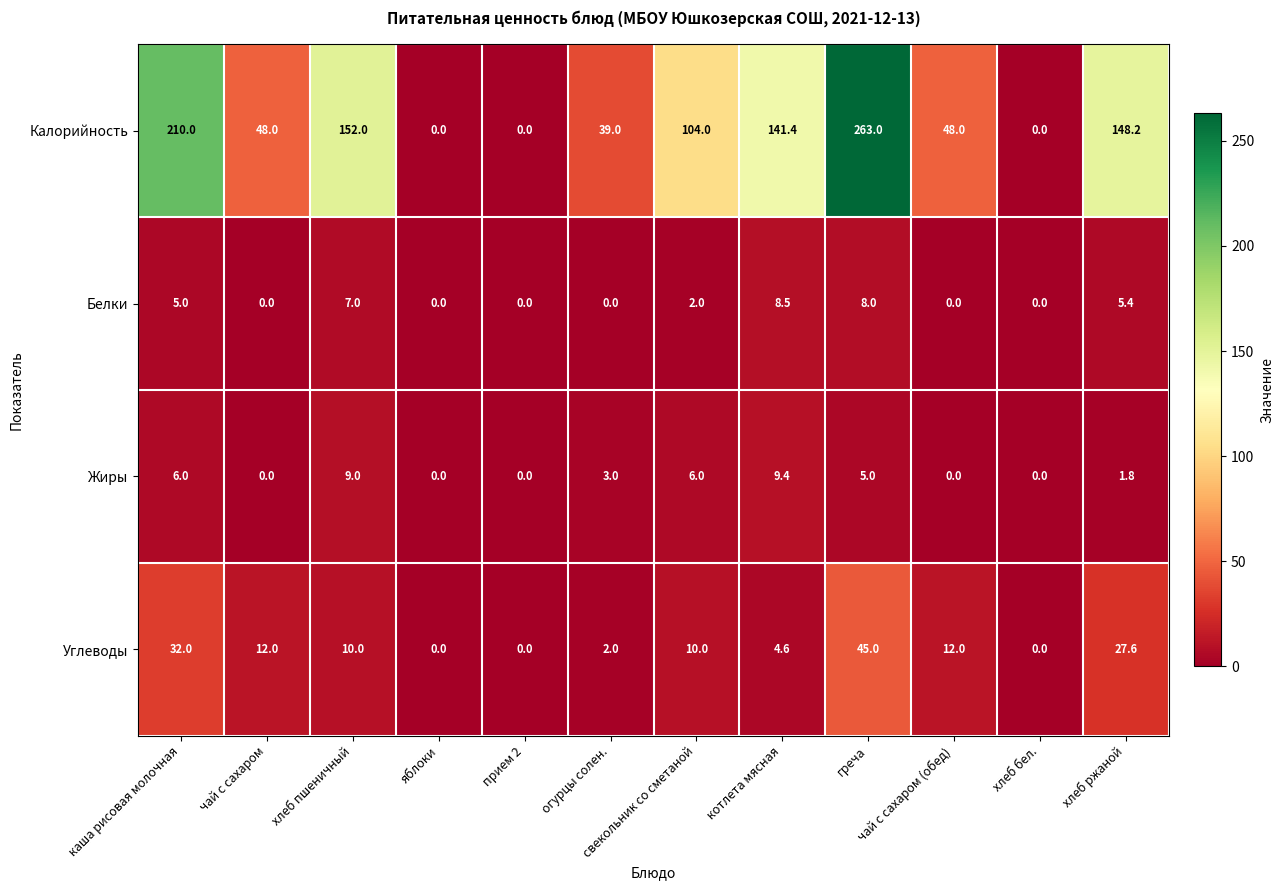

What is the spread (max minus min) of values at хлеб пшеничный?

145.0